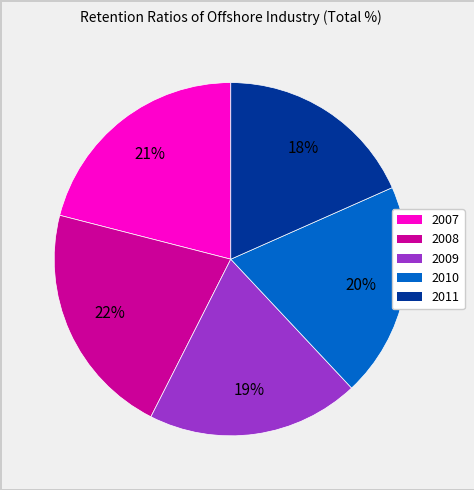

Which has a higher value, 2007 or 2010?

2007